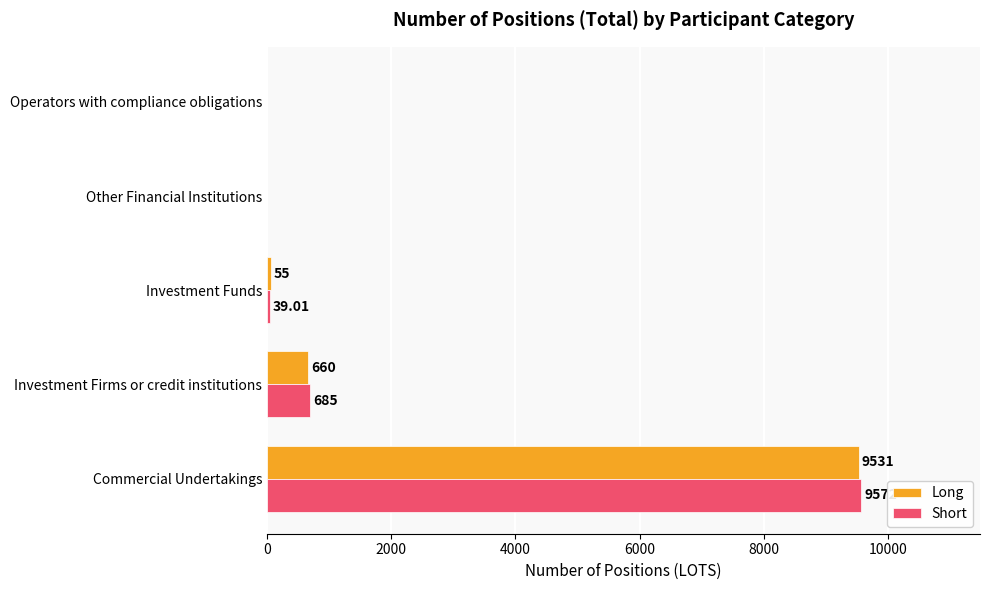

At which label does Long reach its peak?

Commercial Undertakings